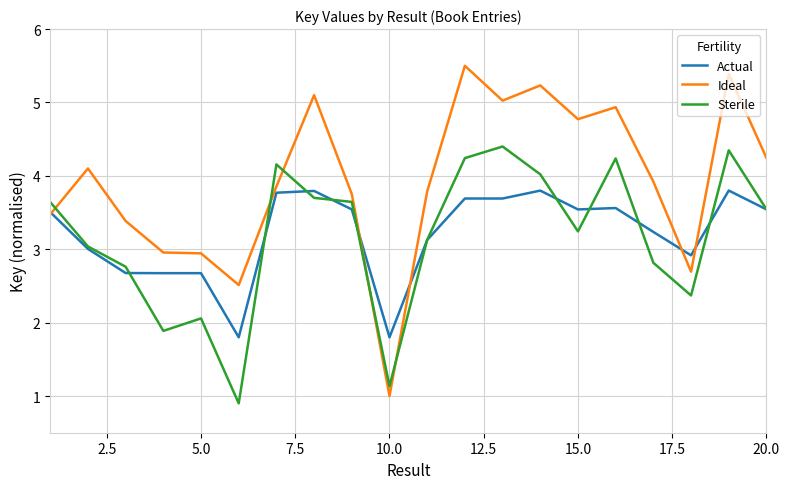

True or false: Sterile and Ideal cross at least once.

True